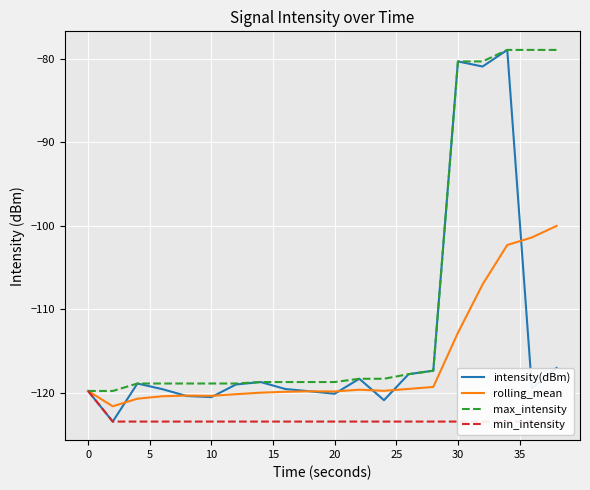

The max_intensity series shows -118.7 at 20. True or false?

True